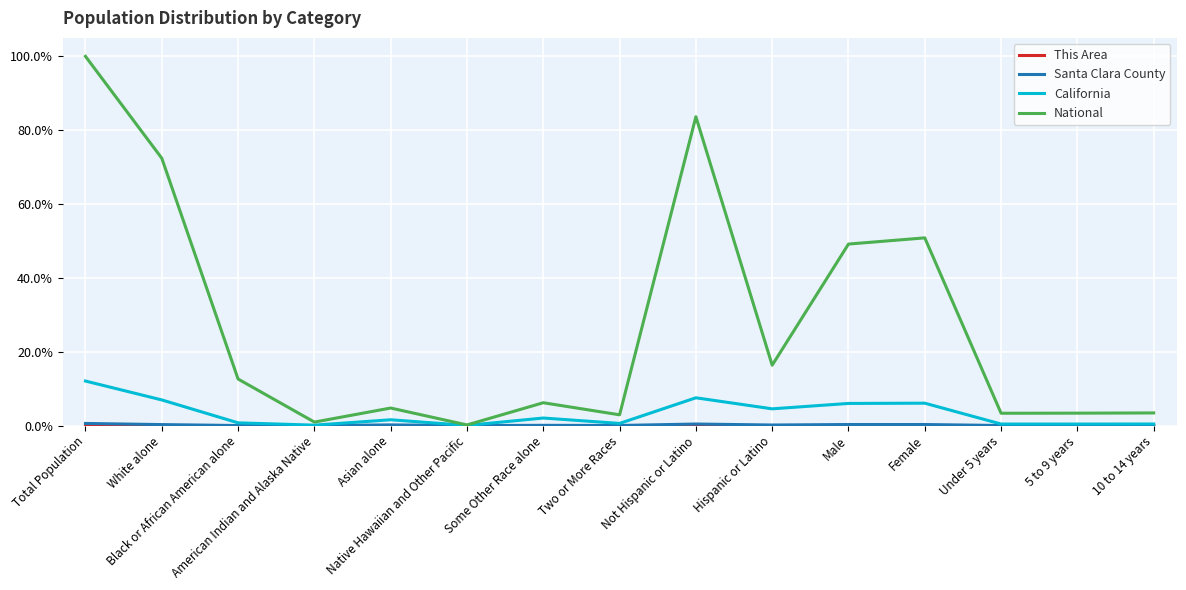

What value does the National series have at Native Hawaiian and Other Pacific?

0.2